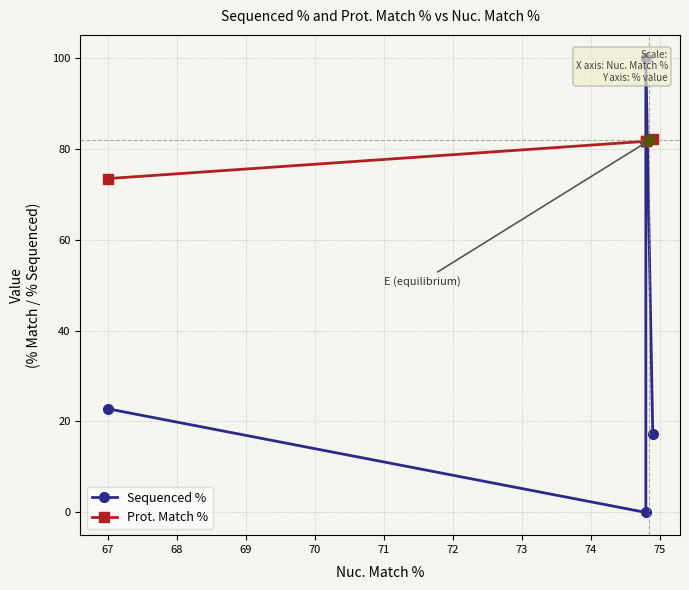

Which series contains the lowest Y value?

Sequenced %